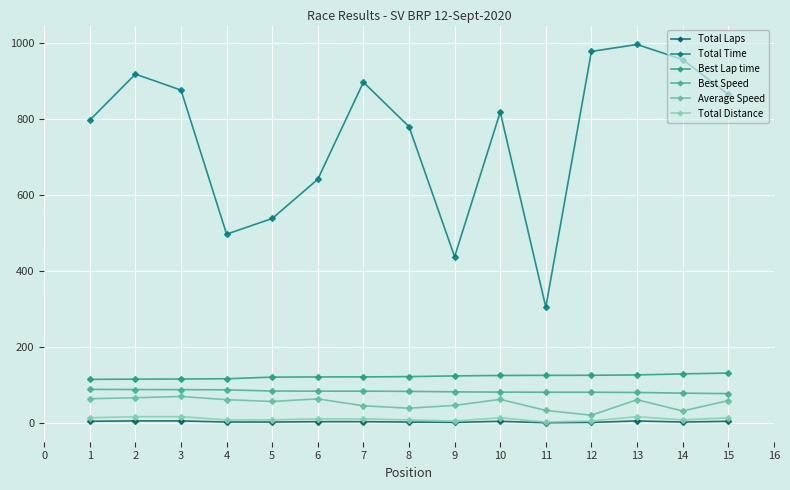

How many values in the Total Distance series are below 11?

7